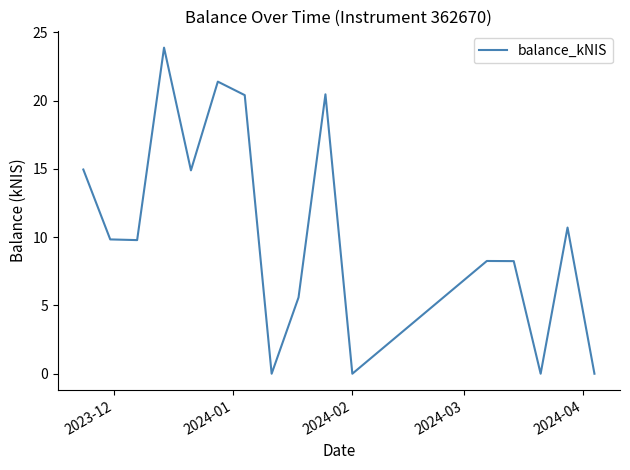

How many interior local valleys (lower than both neighbors) does the data have?

5